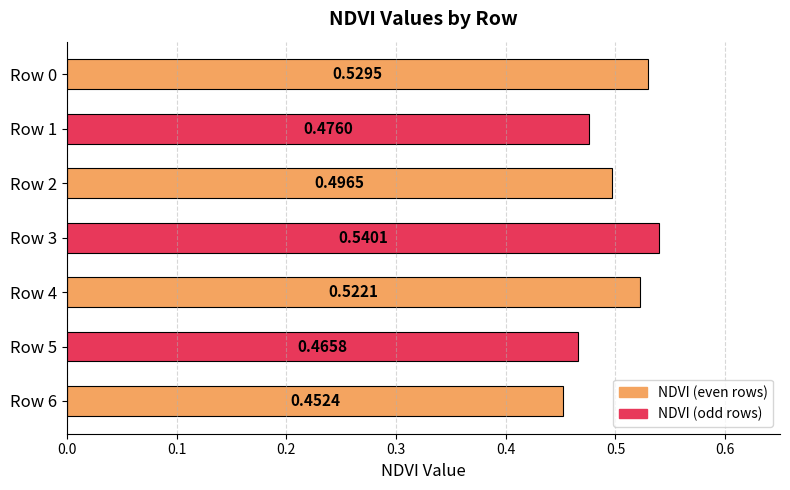

Between Row 1 and Row 3, which is larger?

Row 3